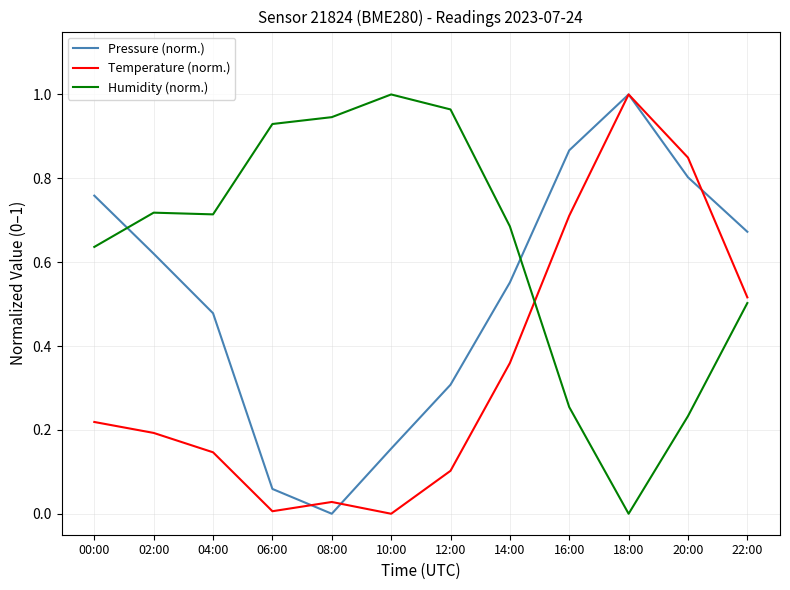

Is it true that Temperature (norm.) equals 1.0 at 16:00?

False